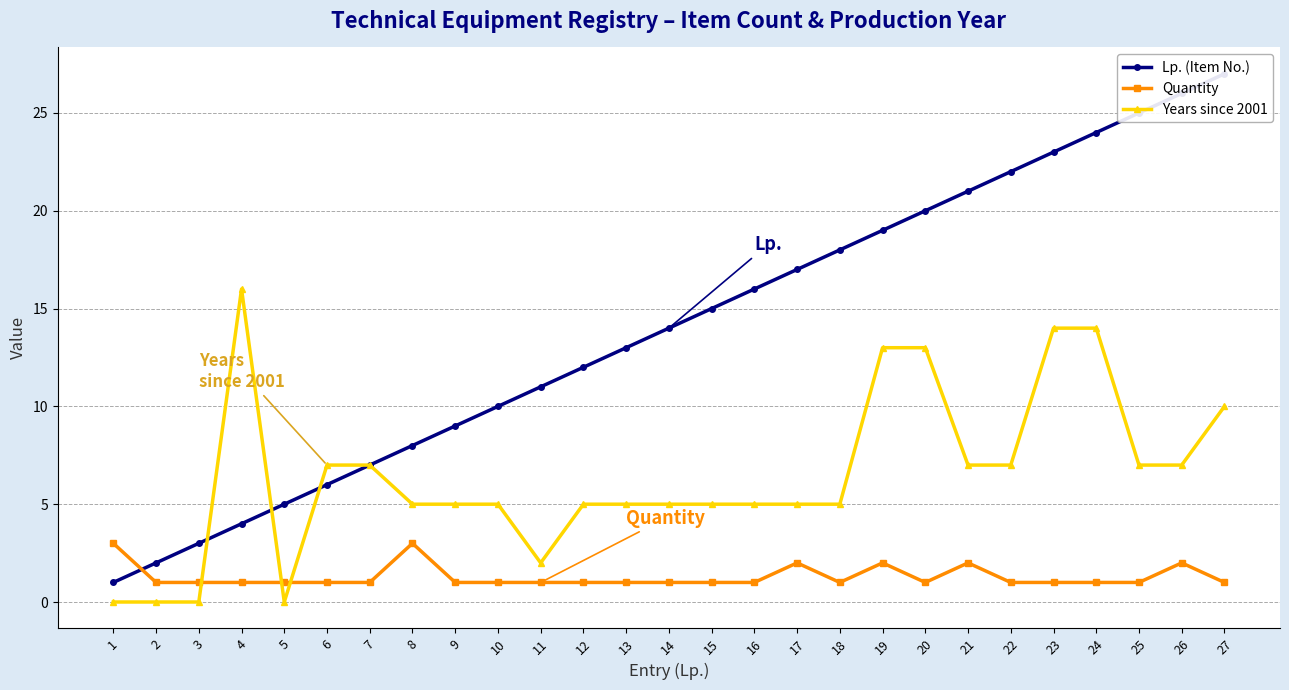

What value does the Years since 2001 series have at 4?

16